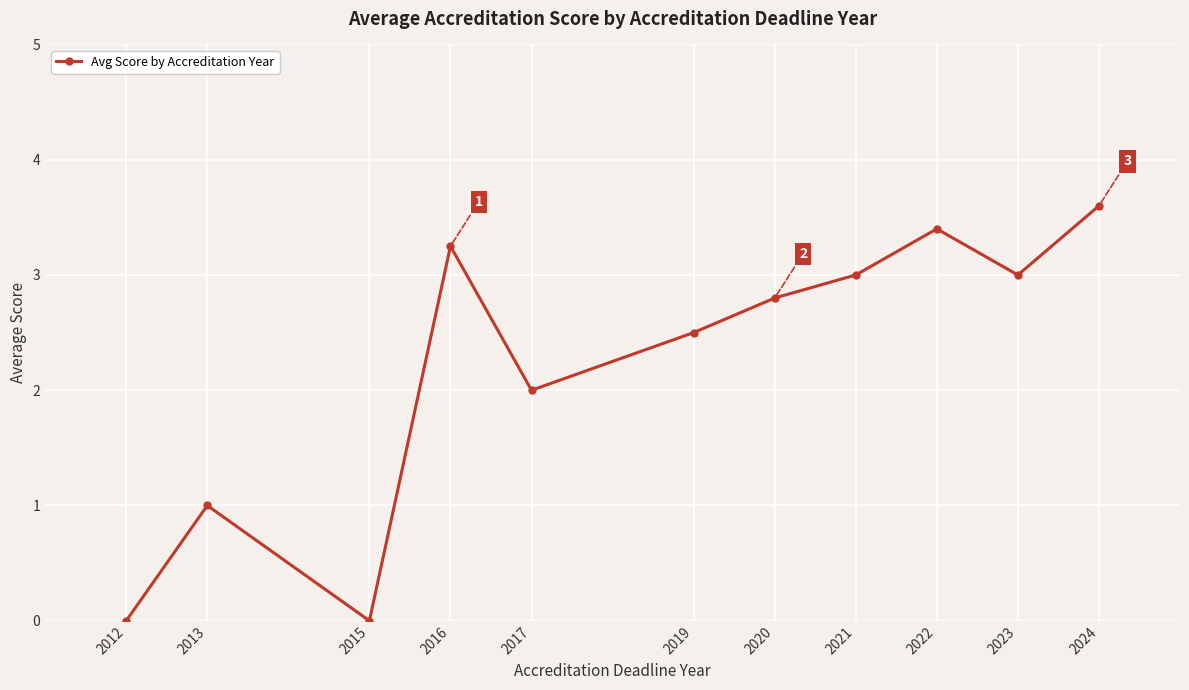

What is the value of the 10th point from the left?

3.0